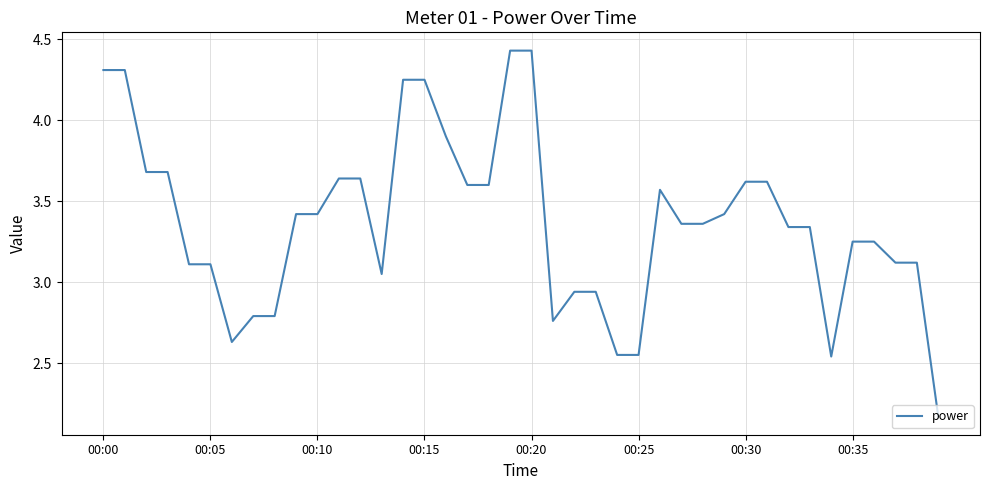

What is the difference between the maximum and minimum values?

2.3